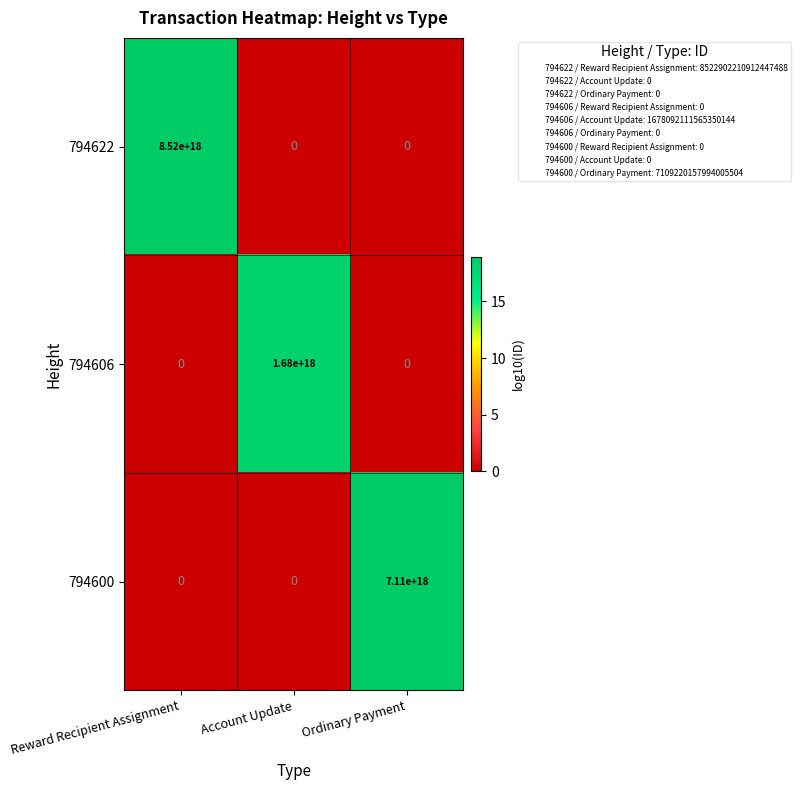

At which category does the chart reach its peak across all series?

Reward Recipient Assignment